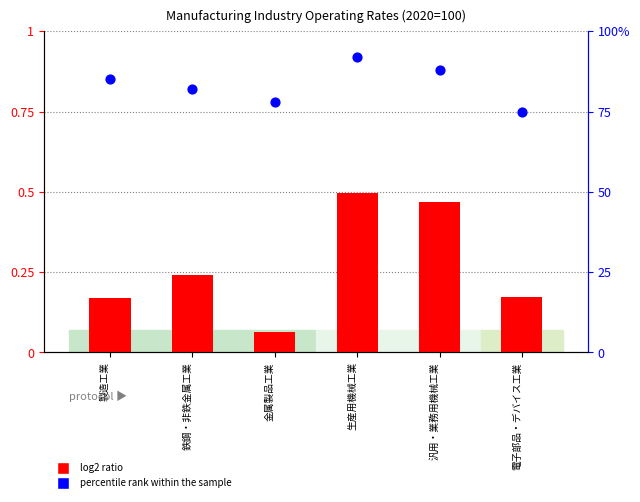

Which series reaches the maximum Y coordinate?

percentile rank within the sample